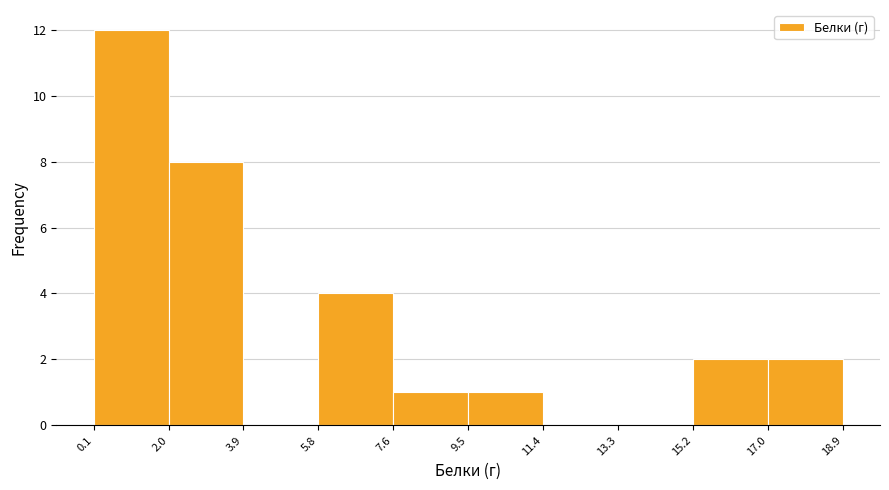

Reading left to right, list every bar in this chart as the range it spans on the x-axis followed by its height. The values are not printed on the chart, so give them approximately, as read against the axis.

0.1 to 2.0: 12
2.0 to 3.9: 8
3.9 to 5.8: 0
5.8 to 7.6: 4
7.6 to 9.5: 1
9.5 to 11.4: 1
11.4 to 13.3: 0
13.3 to 15.2: 0
15.2 to 17.0: 2
17.0 to 18.9: 2